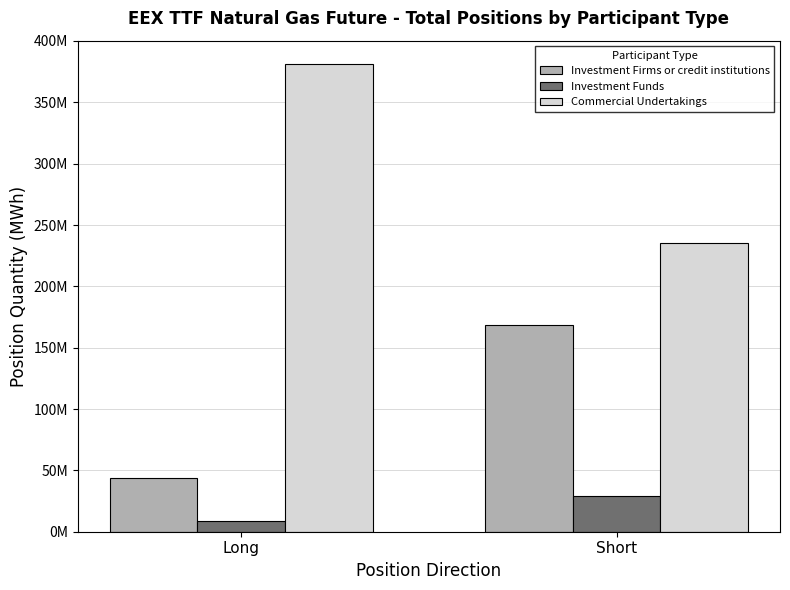

Which category has the highest value in the Investment Funds series?

Short